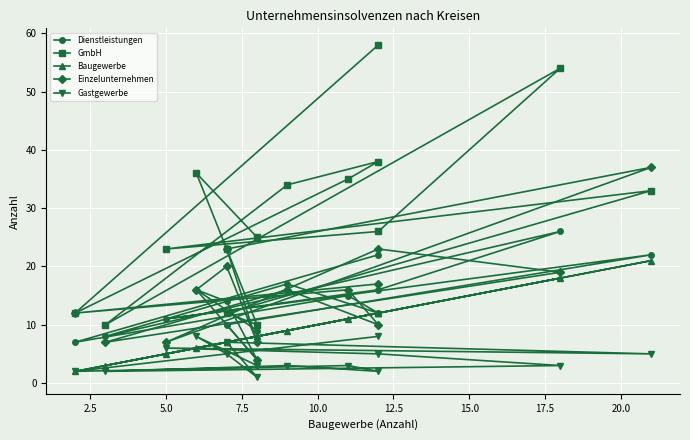

What is the difference between the maximum and minimum values in the Dienstleistungen series?

22